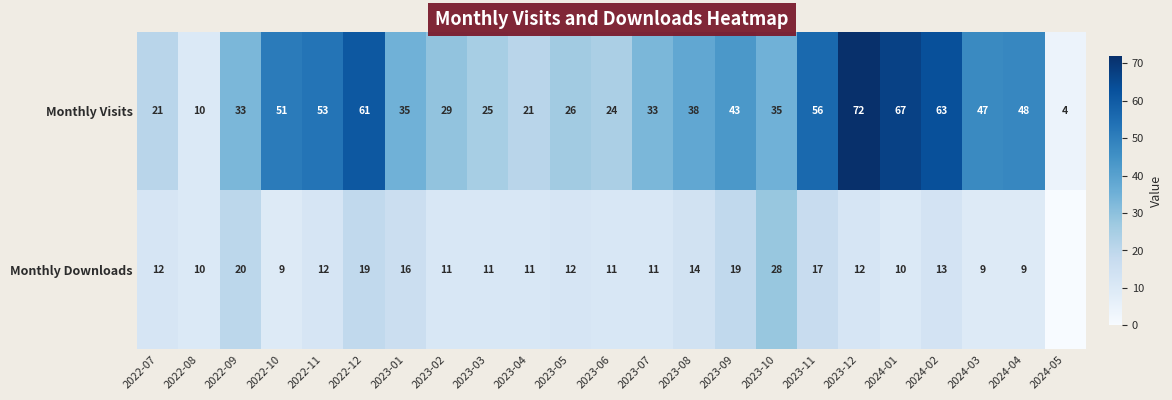

Is the value of Monthly Downloads at 2022-12 greater than the value of Monthly Visits at 2023-03?

No